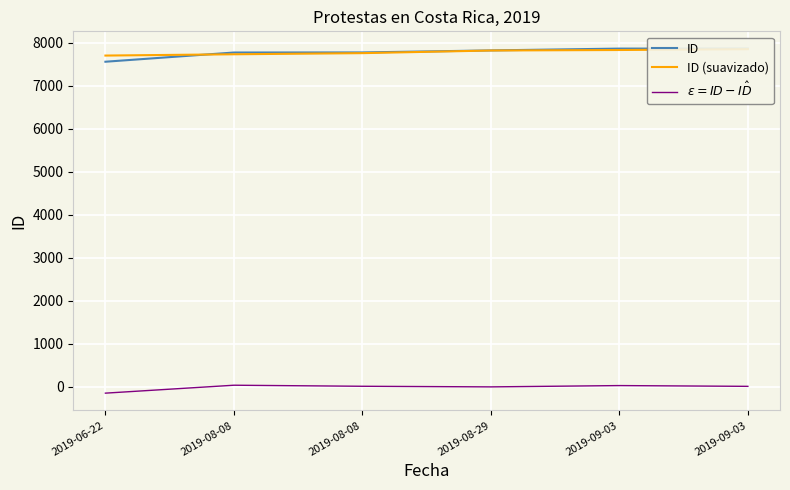

True or false: $\varepsilon = ID - \hat{ID}$ and ID cross at least once.

False